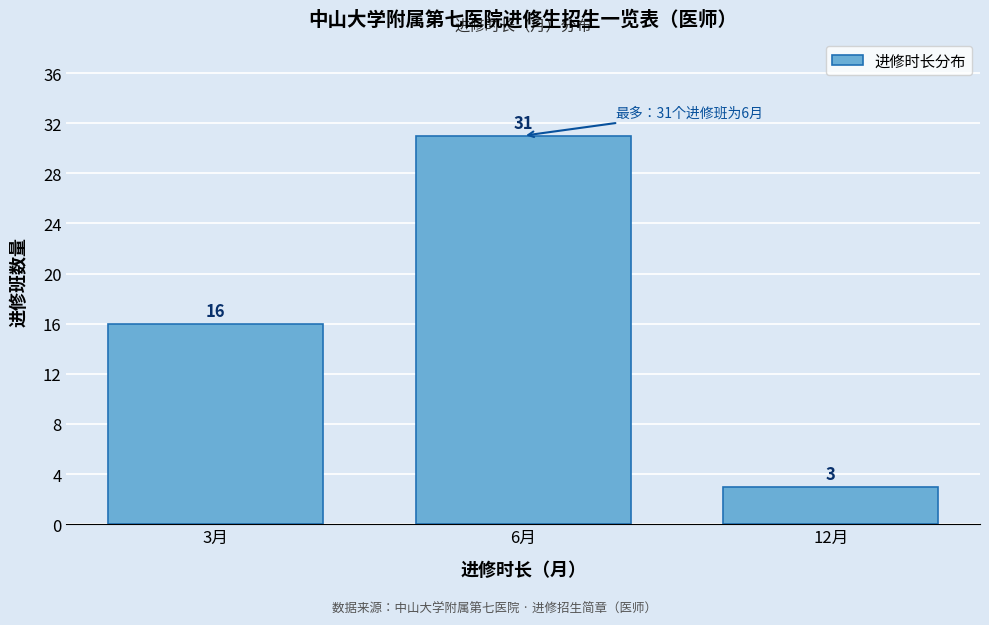

Reading left to right, transcribe all the data shown in this chart.

16	31	3